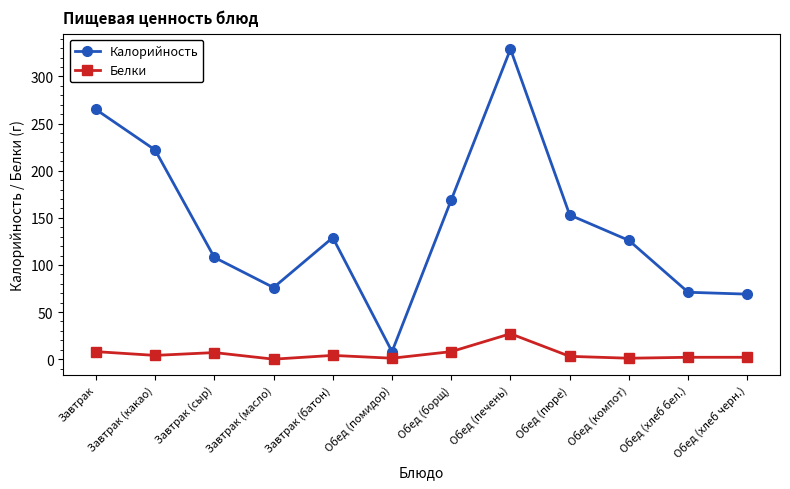

The Калорийность series shows 8 at Обед (помидор). True or false?

True